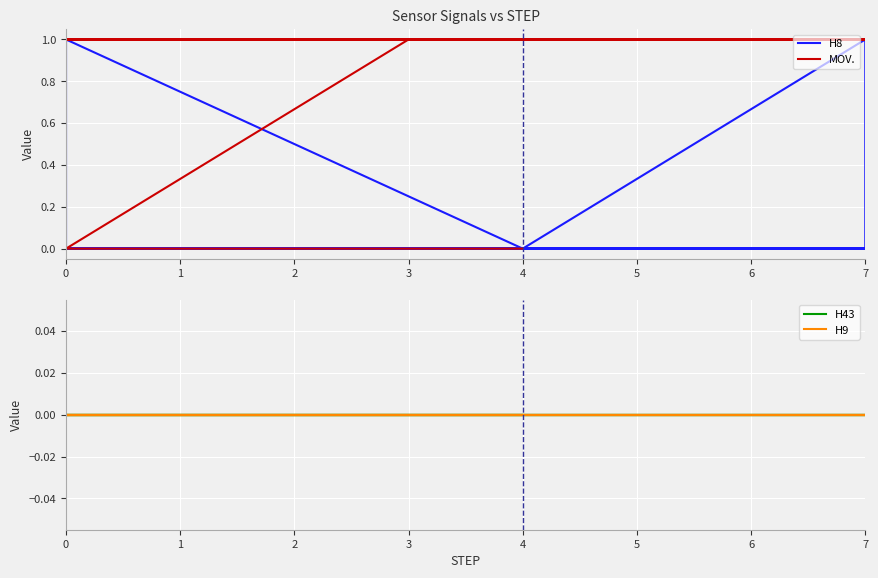

True or false: MOV. has a value of 0 at 0.

False